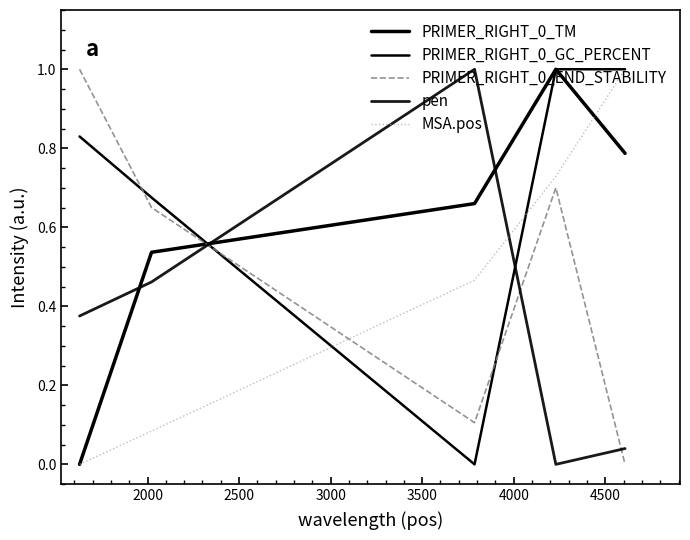

How many intersections are there between PRIMER_RIGHT_0_GC_PERCENT and PRIMER_RIGHT_0_TM?

1